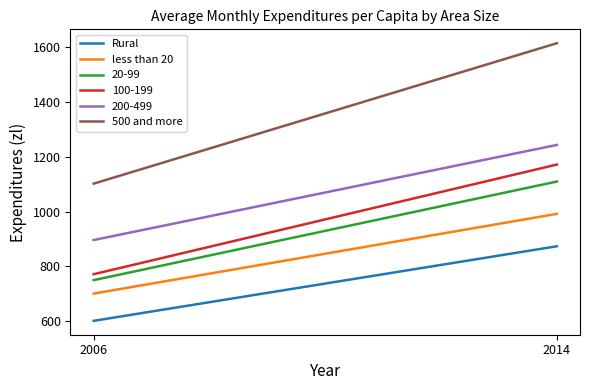

True or false: 500 and more has a value of 1102.4 at 2006.

True